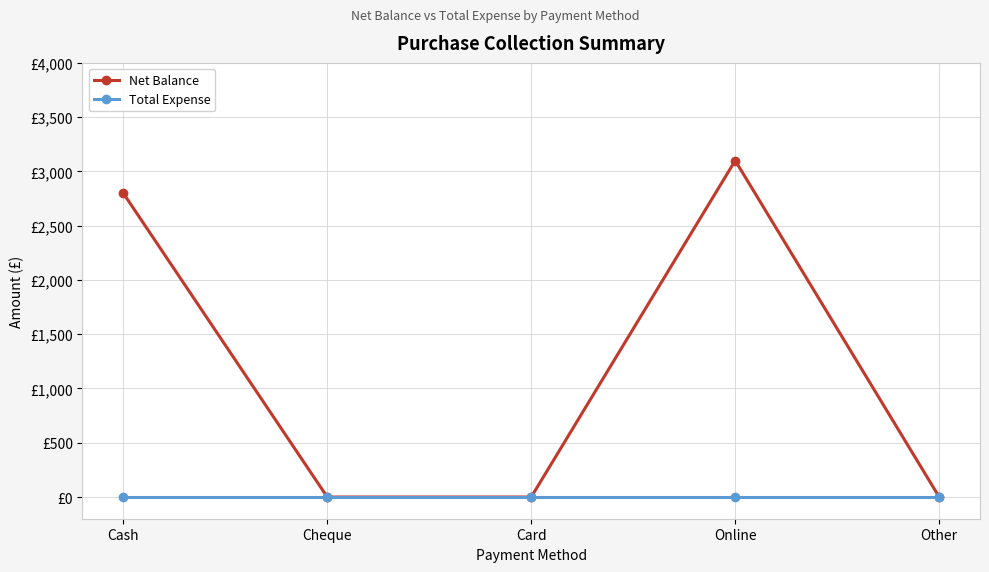

True or false: Total Expense and Net Balance cross at least once.

False